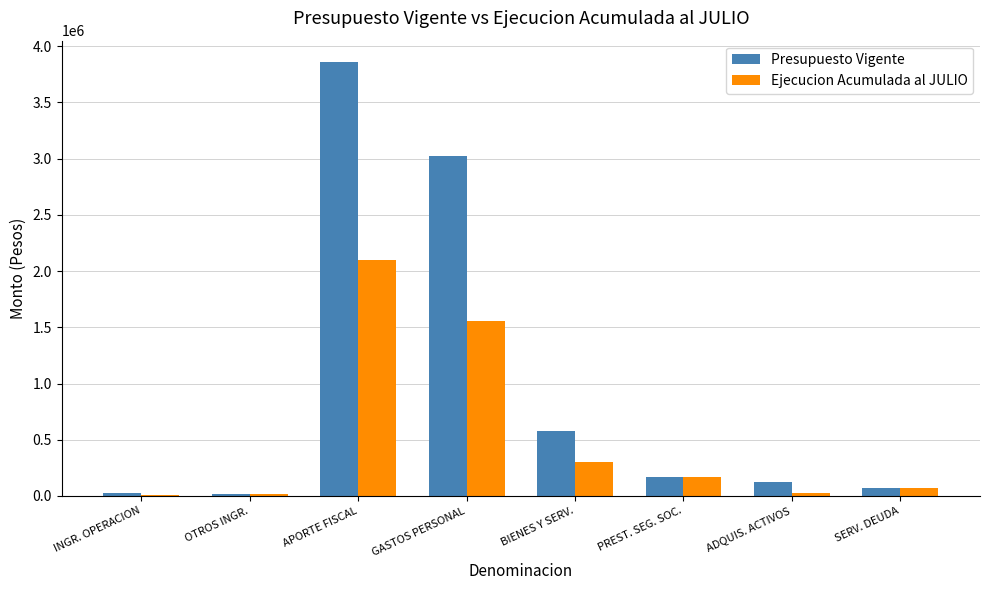

Which category has the highest value in the Presupuesto Vigente series?

APORTE FISCAL